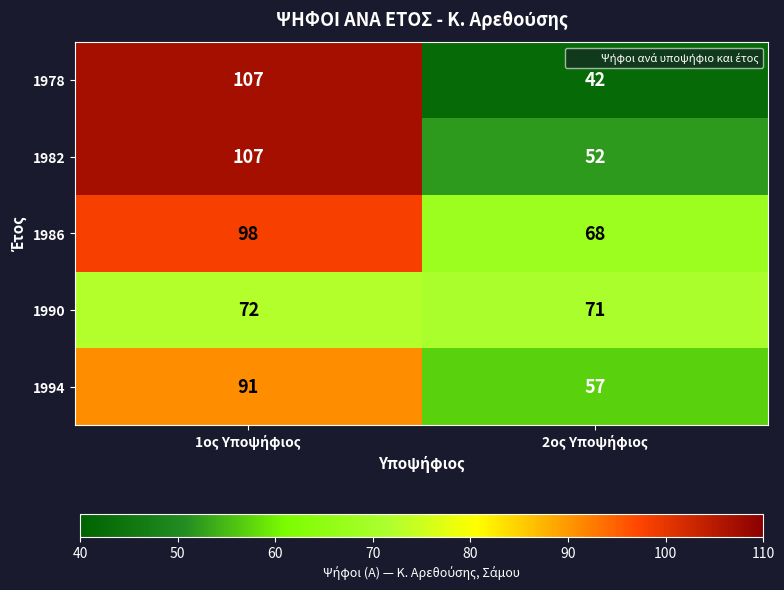

What is the highest value of the 1994 series?

91